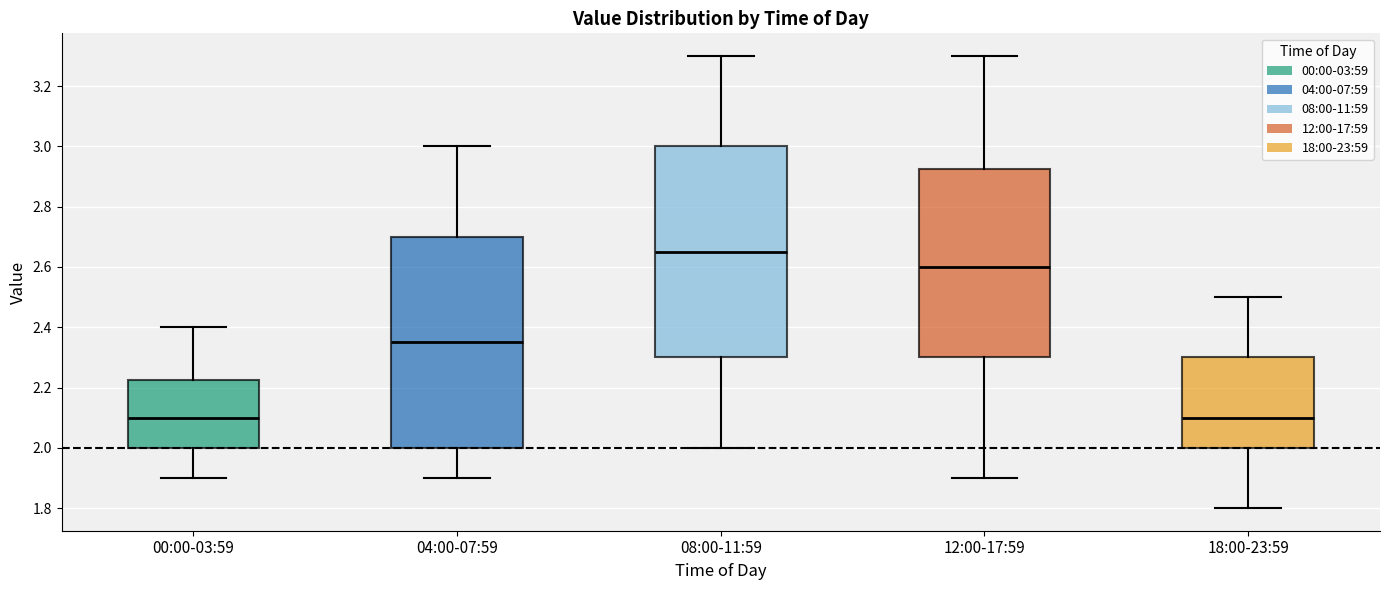

Reading left to right, read every box against the y-axis: the position of its median line, the range the box covers, and the ends of its whiskers. The values are not printed on the chart, so give them approximately, as read against the axis.

00:00-03:59: median 2.10, box 2.00 to 2.22, whiskers 1.90 to 2.40
04:00-07:59: median 2.36, box 2.00 to 2.70, whiskers 1.90 to 3.00
08:00-11:59: median 2.66, box 2.30 to 3.00, whiskers 2.00 to 3.30
12:00-17:59: median 2.60, box 2.30 to 2.92, whiskers 1.90 to 3.30
18:00-23:59: median 2.10, box 2.00 to 2.30, whiskers 1.80 to 2.50